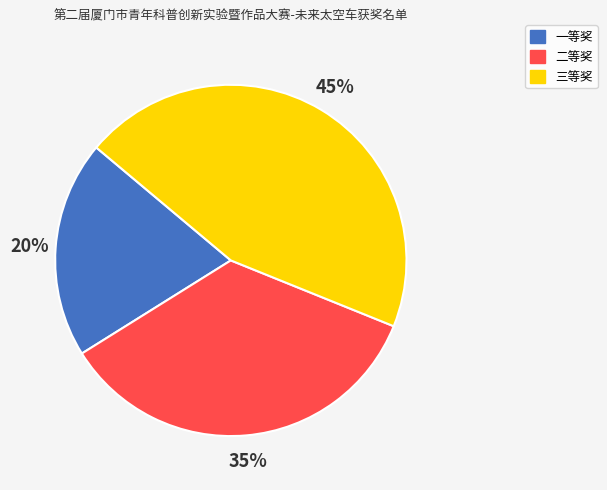

Is the sum of 二等奖 and 一等奖 greater than half?

Yes